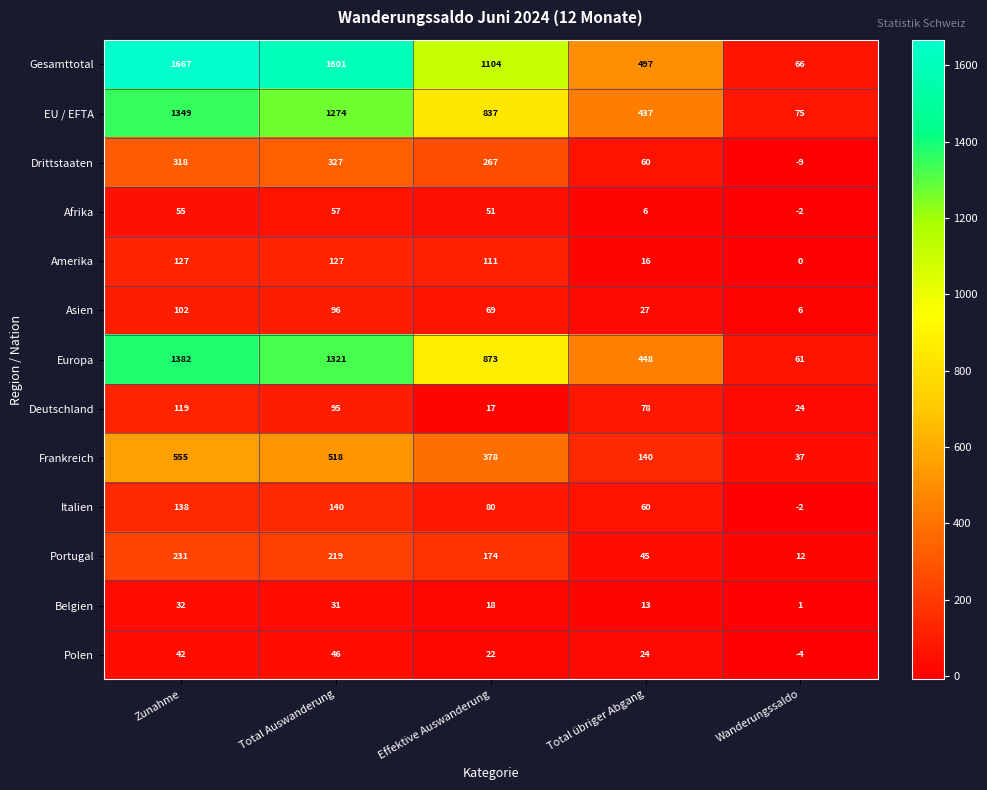

Rank the series by their maximum value, from highest to lowest.

Gesamttotal, Europa, EU / EFTA, Frankreich, Drittstaaten, Portugal, Italien, Amerika, Deutschland, Asien, Afrika, Polen, Belgien